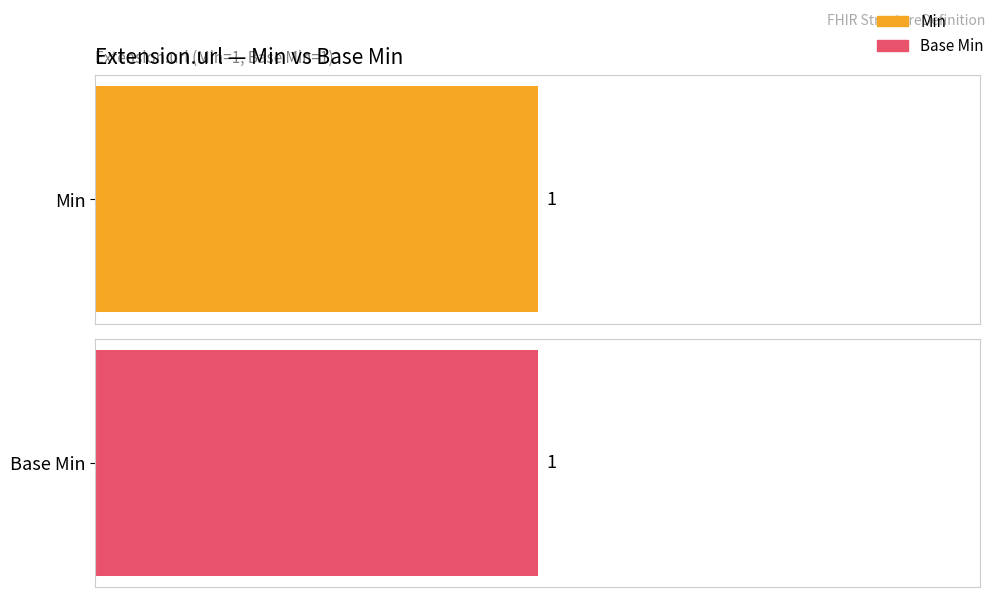

Reading left to right, extract all data points from this chart.

Min: Extension=0	Extension.id=0	Extension.extension=0	Extension.url=1	Extension.value[x]=0
Base Min: Extension=0	Extension.id=0	Extension.extension=0	Extension.url=1	Extension.value[x]=0